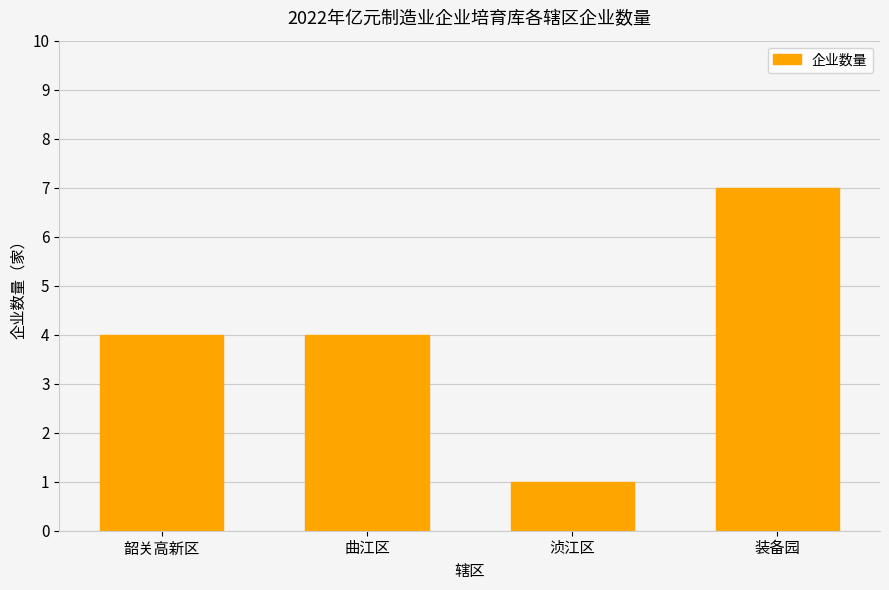

Reading left to right, list all the values displayed in this chart.

4	4	1	7